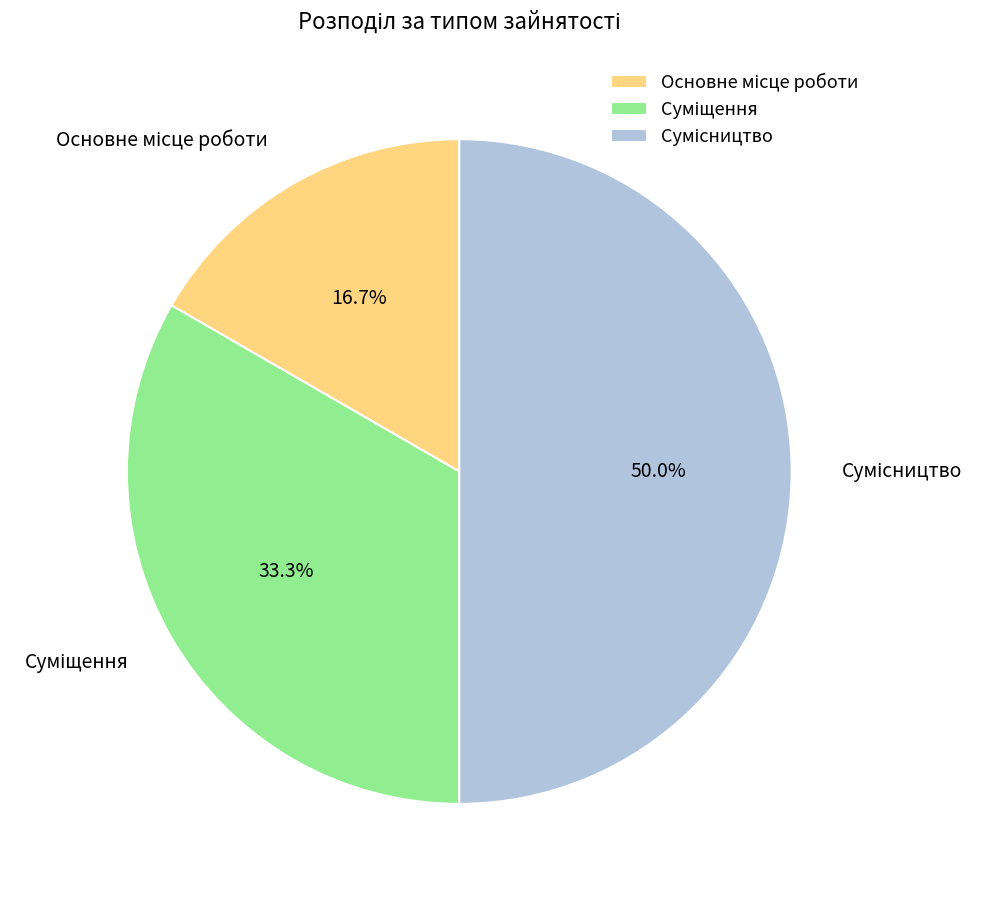

Does any single category account for the majority?

No